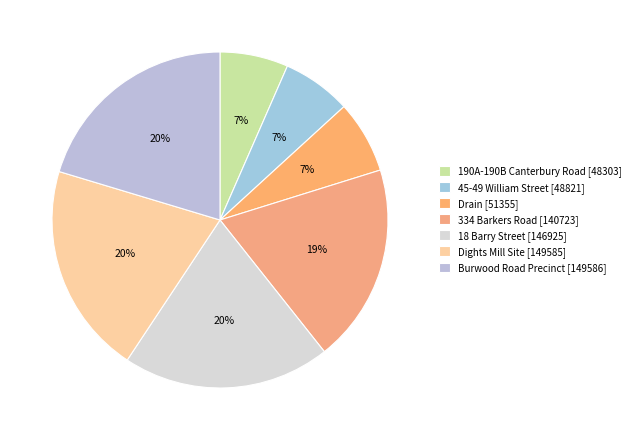

What is the smallest slice in the pie chart?

190A-190B Canterbury Road